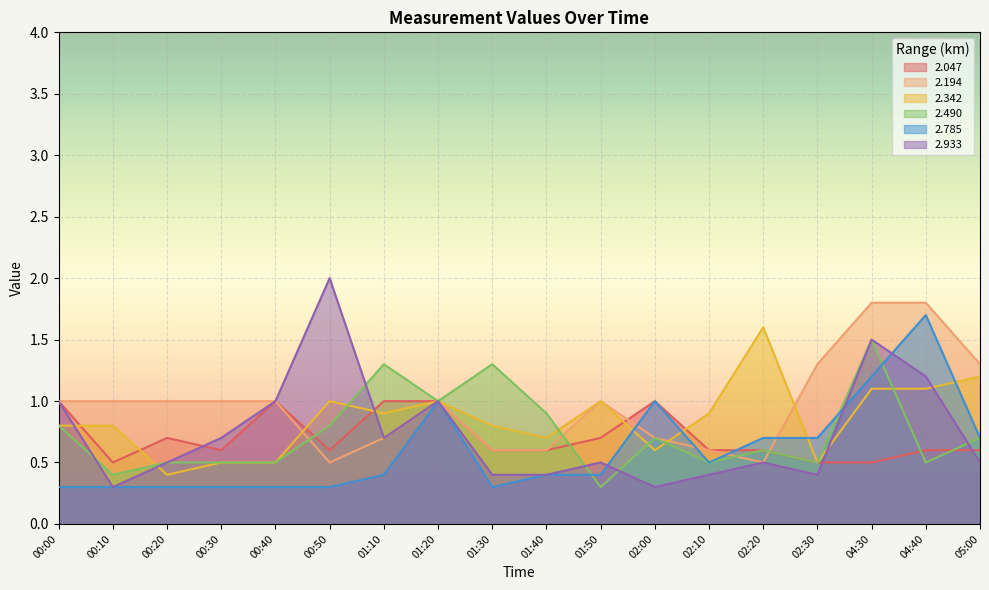

At how many categories does at least one series exceed 1?

8